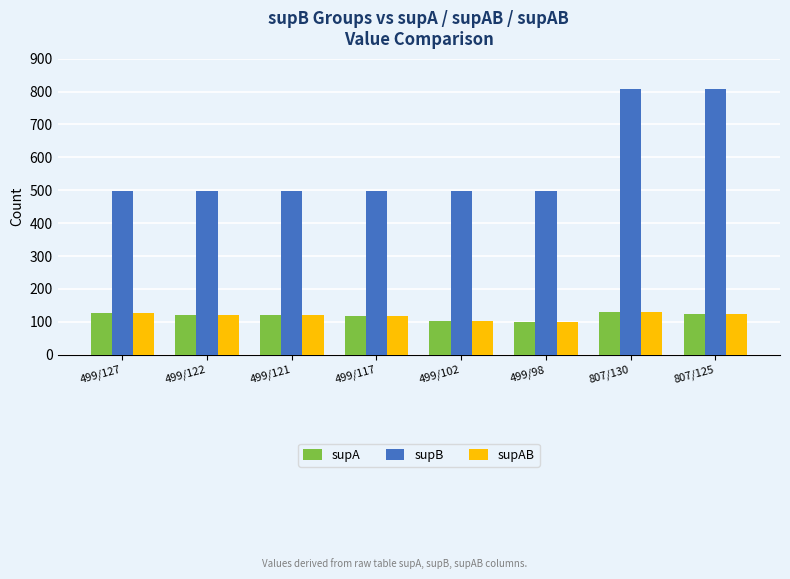

True or false: supB has a value of 668 at 499/121.

False